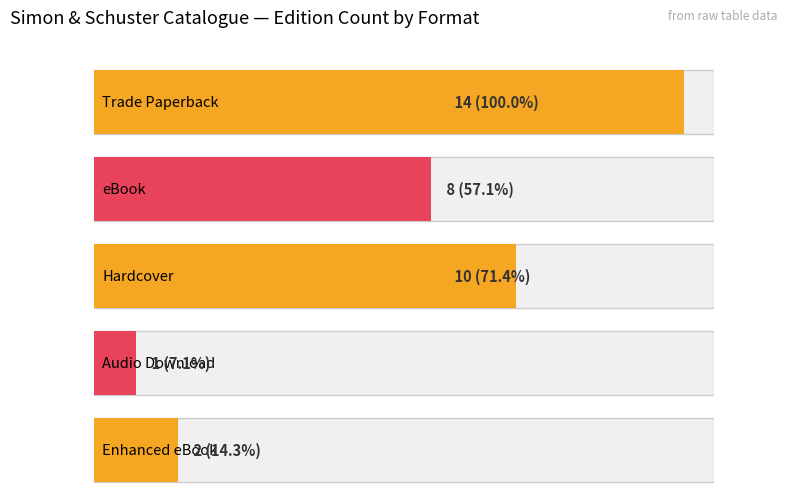

Reading left to right, what are all the values shown in this chart?

14	8	10	1	2